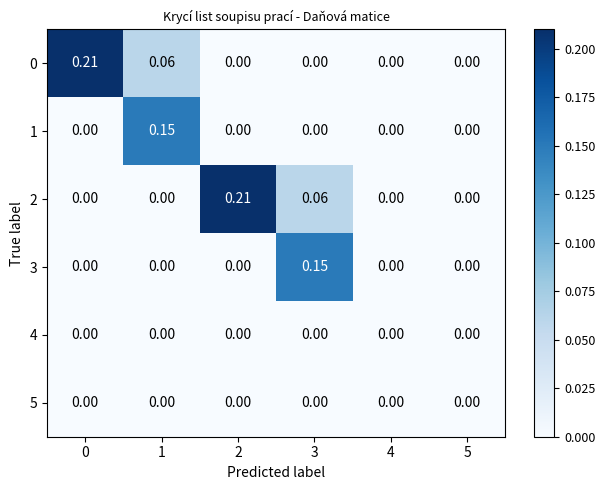

Is the value of 2 at 5 greater than the value of 0 at 1?

No